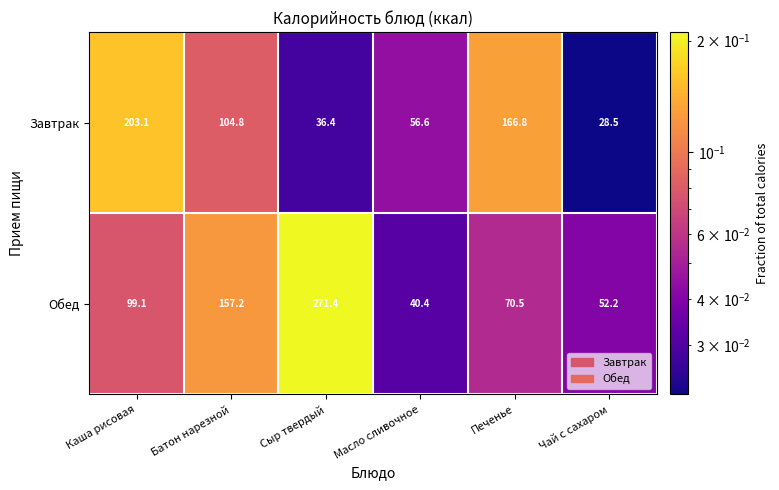

At which label is Обед closest to 155?

Батон нарезной